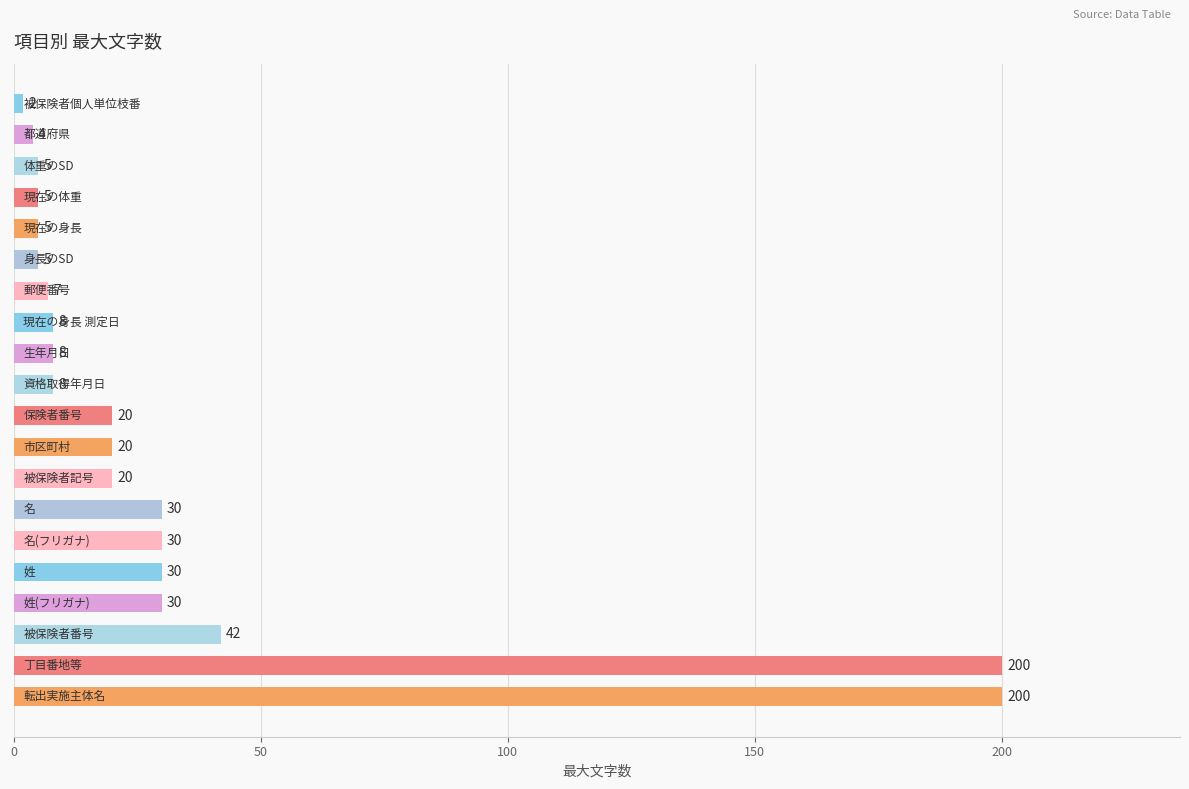

What is the average value?

34